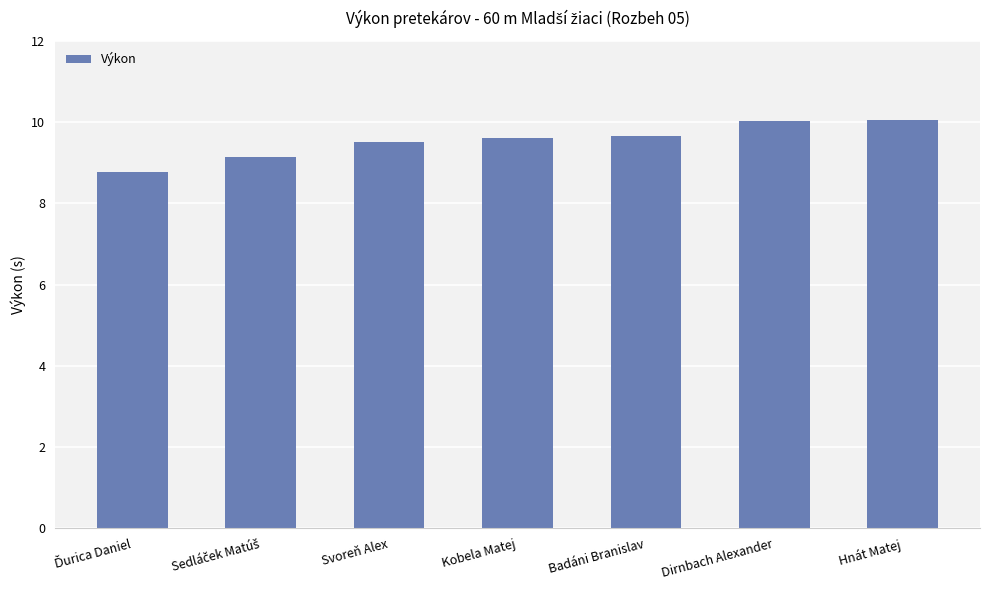

What is the average value?

9.5